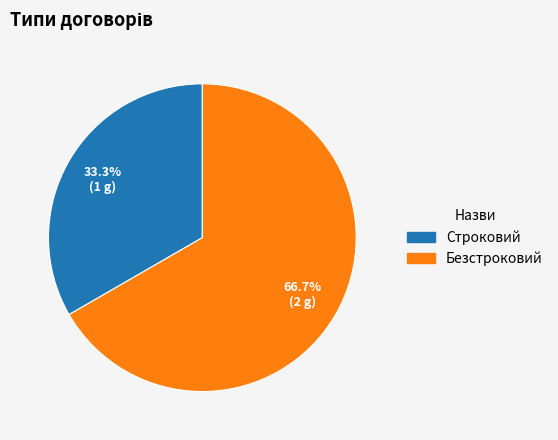

Which has a higher value, Безстроковий or Строковий?

Безстроковий